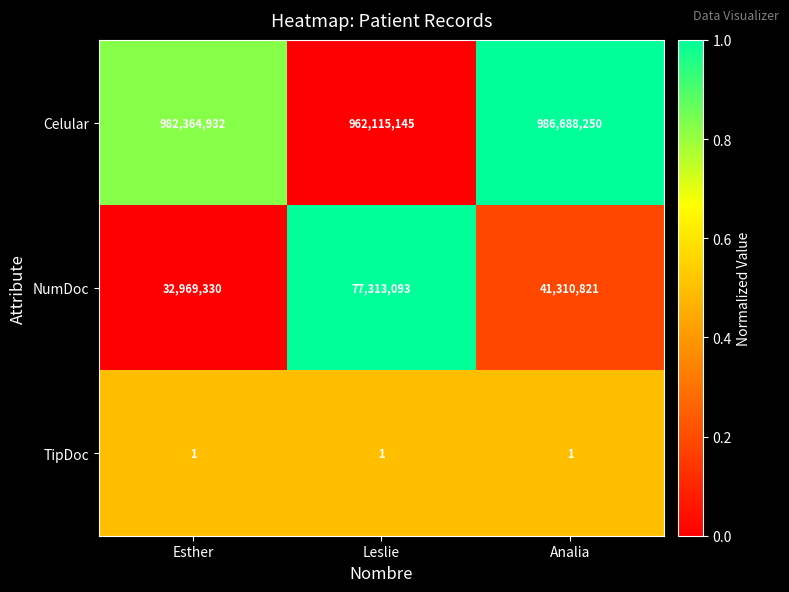

The NumDoc series shows 64248918 at Analia. True or false?

False